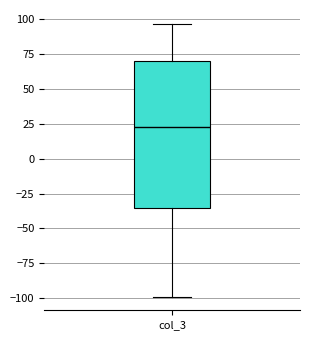

Where does the median line of the box for col_3 sit on the y-axis? The values are not printed on the chart, so give them approximately, as read against the axis.

25